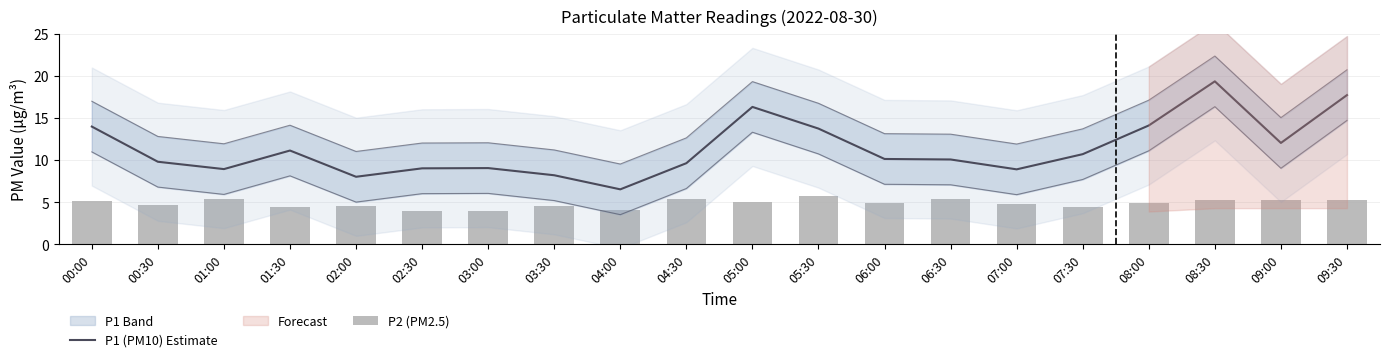

What is the label of the 15th bar from the left?

07:00